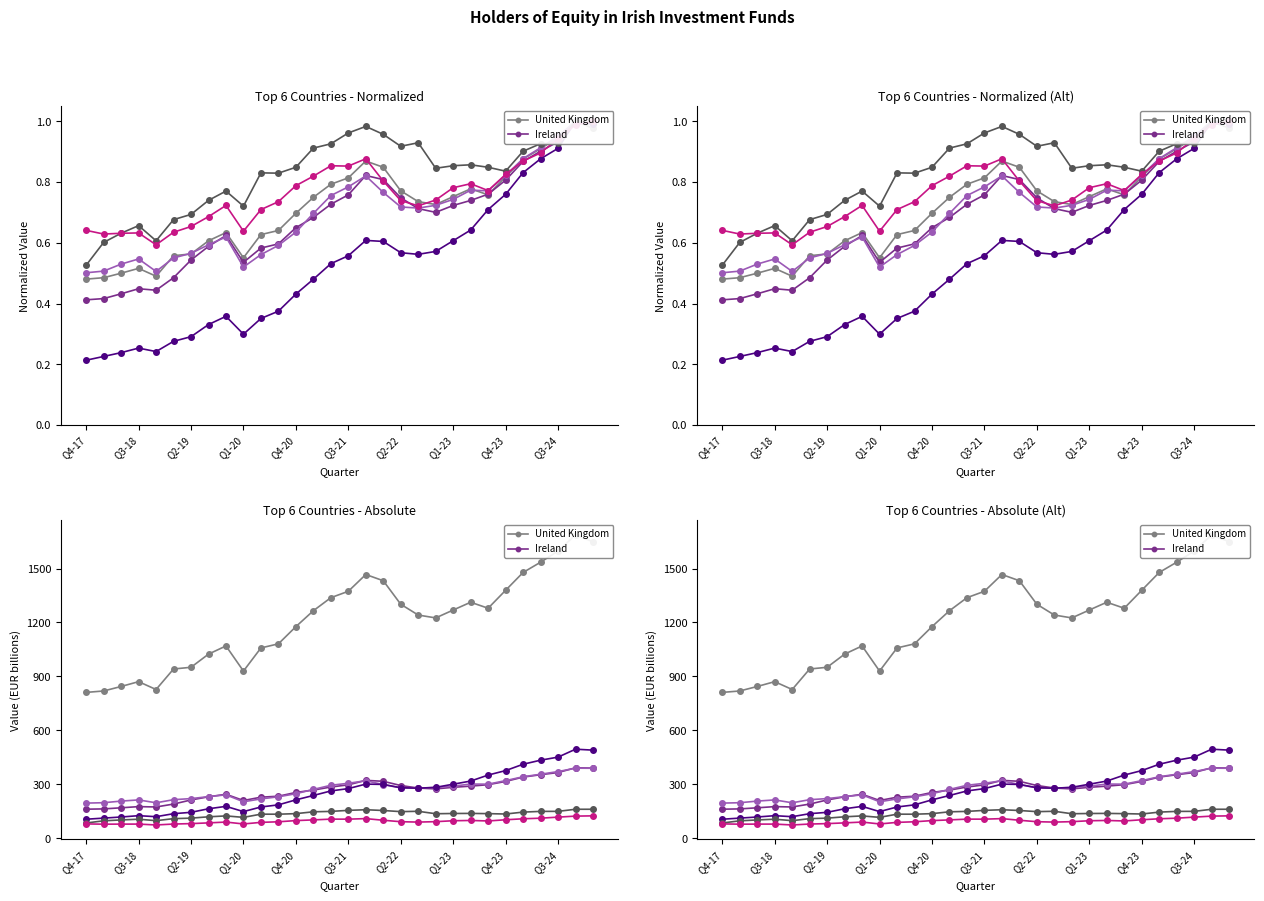

What is the sum of the Italy values at 18 and 11?

184.0